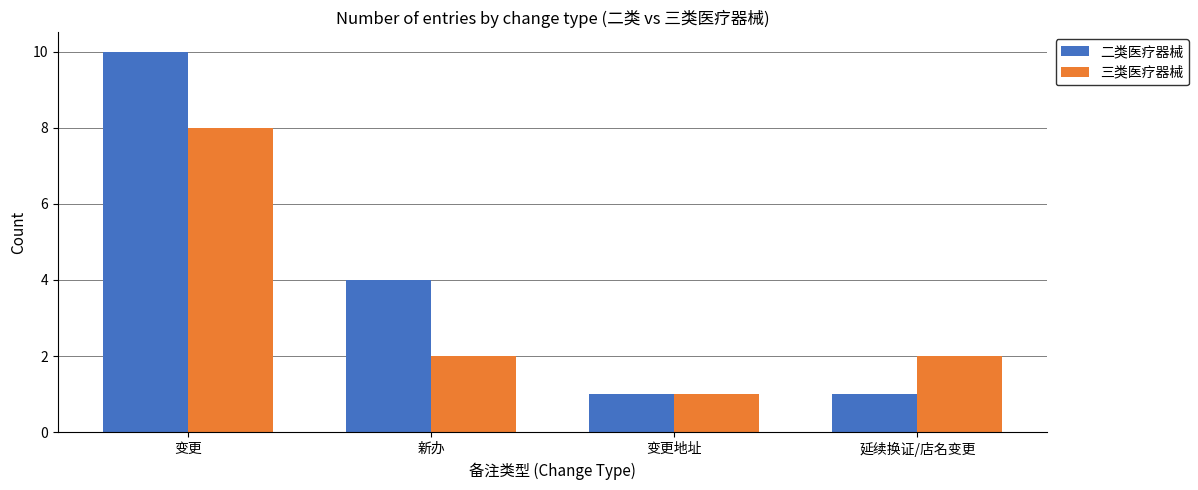

What is the difference between the maximum and minimum values in the 三类医疗器械 series?

7